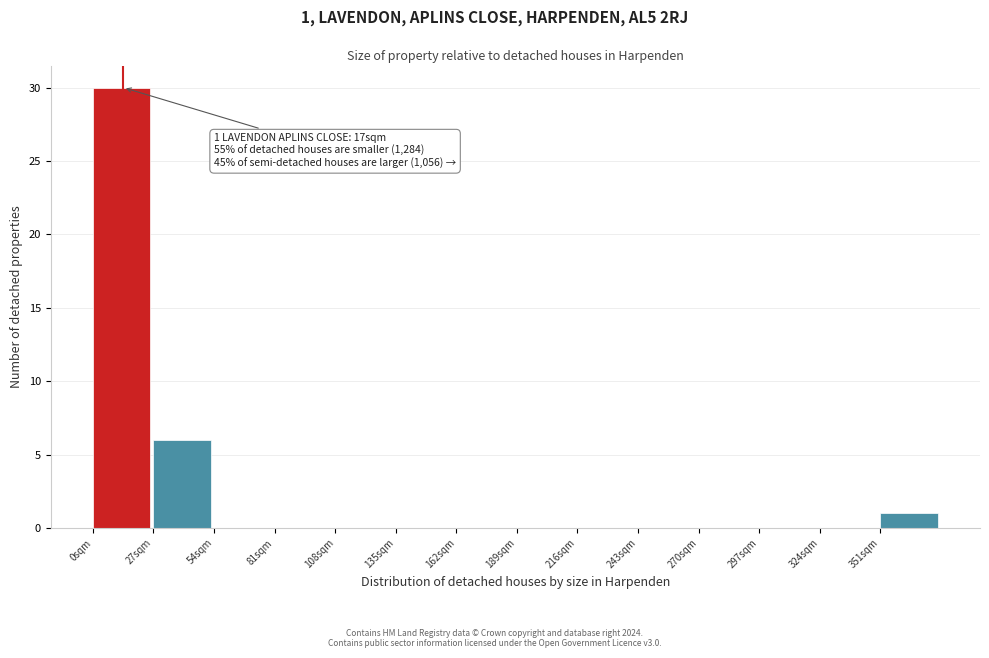

Which range on the x-axis has the tallest bar?

0 to 27